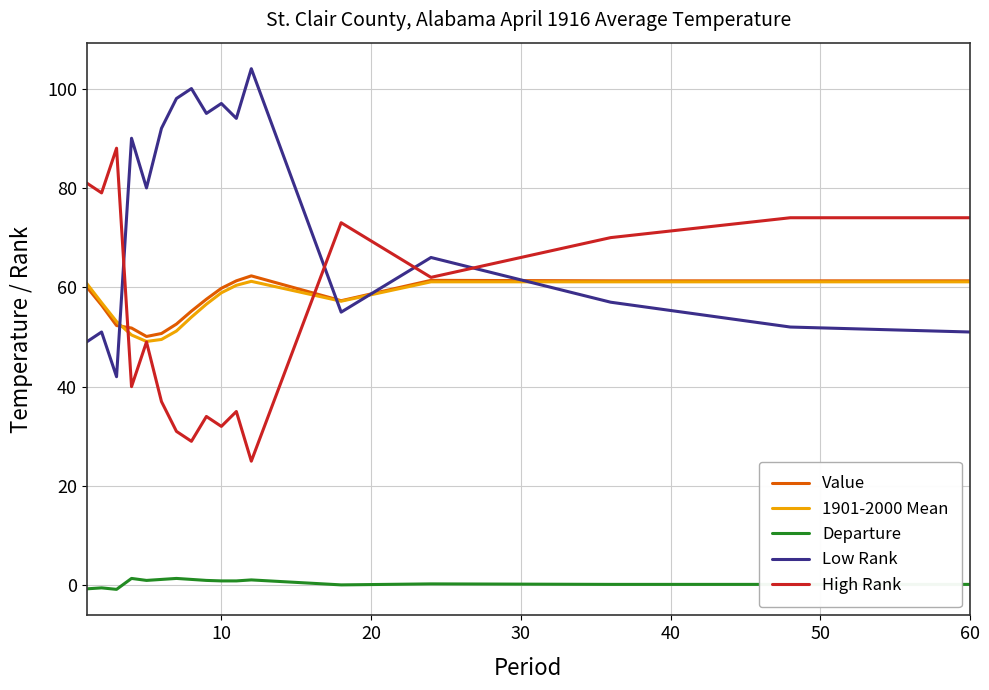

True or false: Departure and Low Rank cross at least once.

False